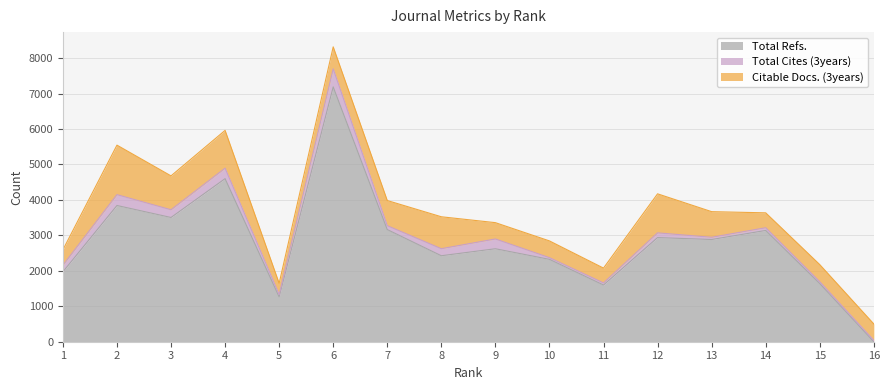

What is the difference between the highest and lowest values at 8?

2226